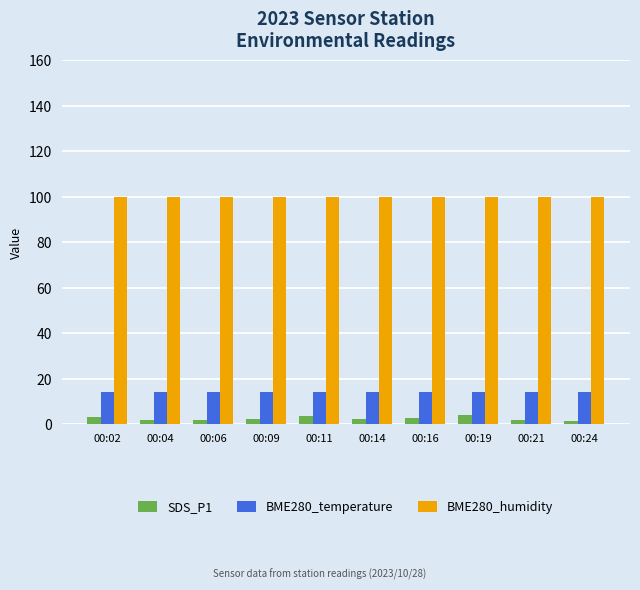

What is the sum of all SDS_P1 values?

24.2